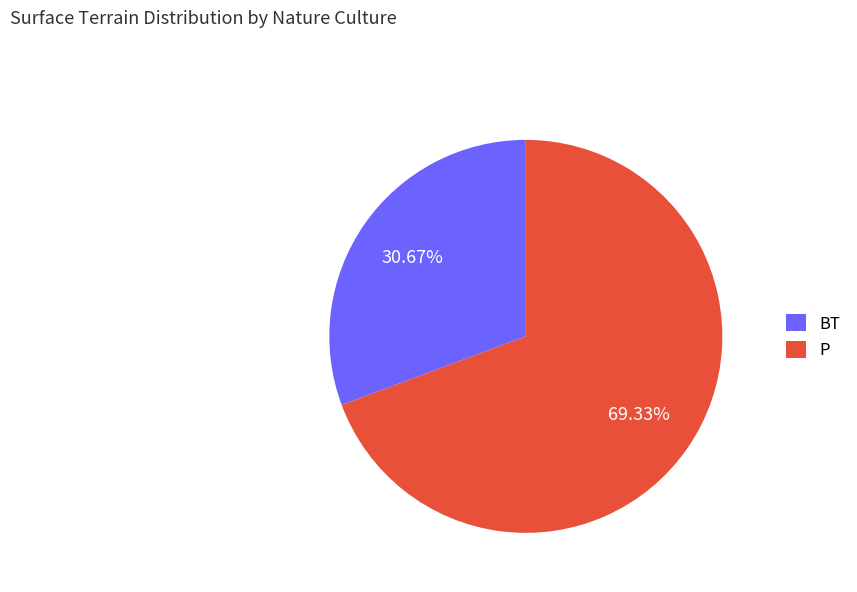

What is the ratio of the value at BT to the value at P?

0.4